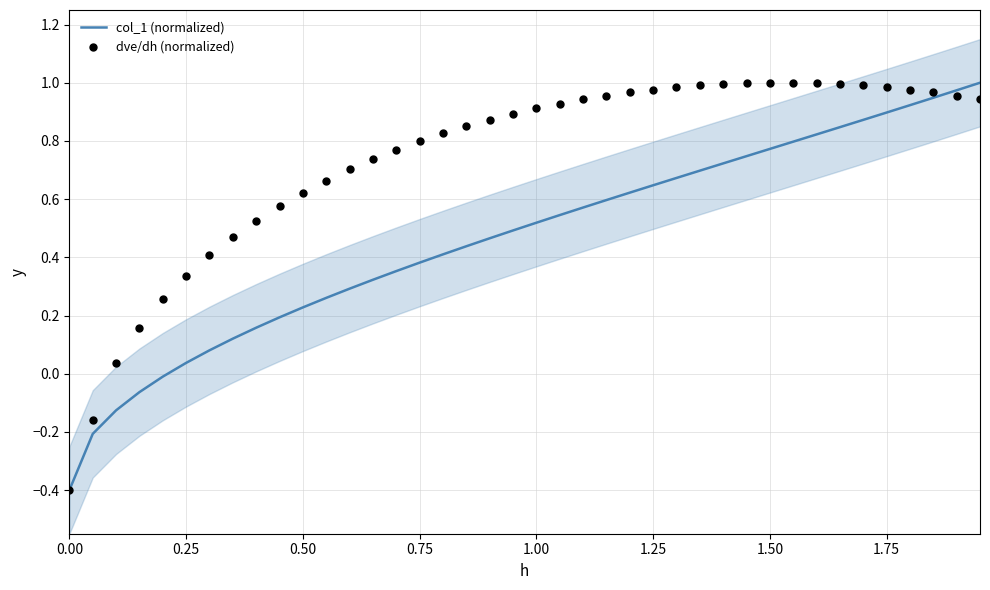

At how many categories does at least one series exceed 0?

38